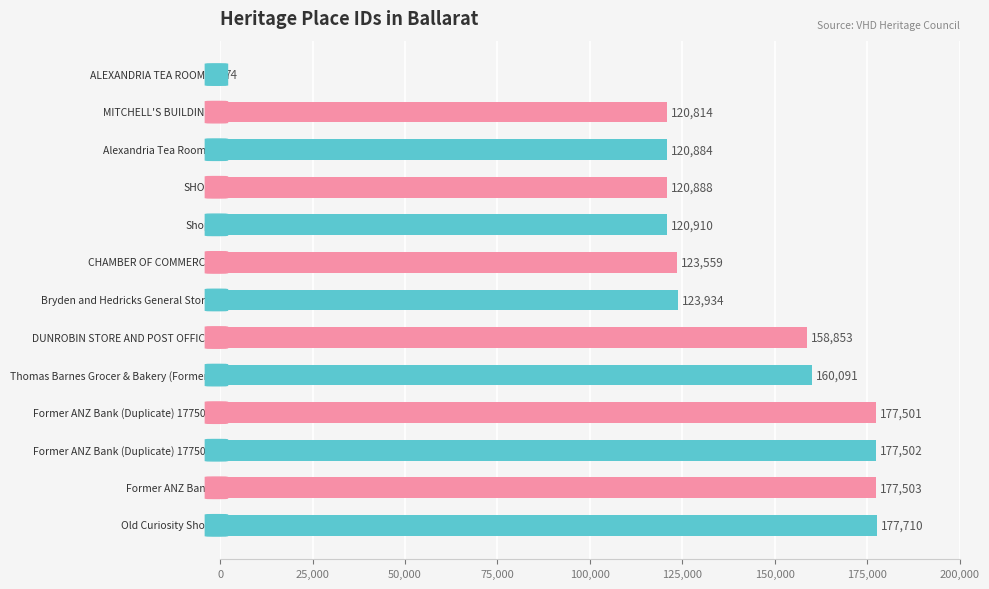

How many categories are shown in the chart?

13